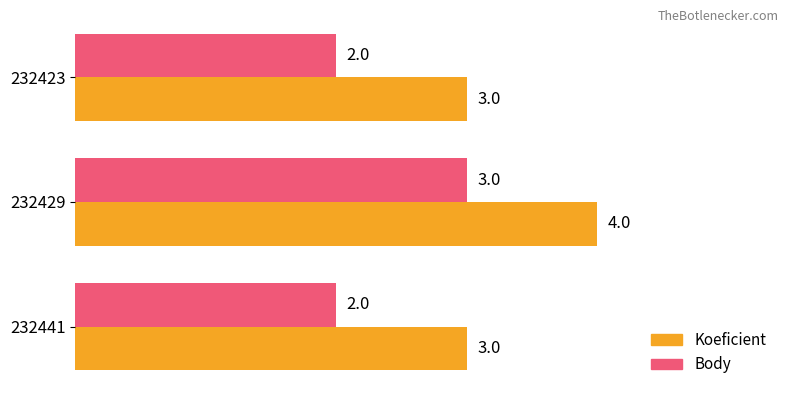

Rank the series by their maximum value, from highest to lowest.

Koeficient, Body